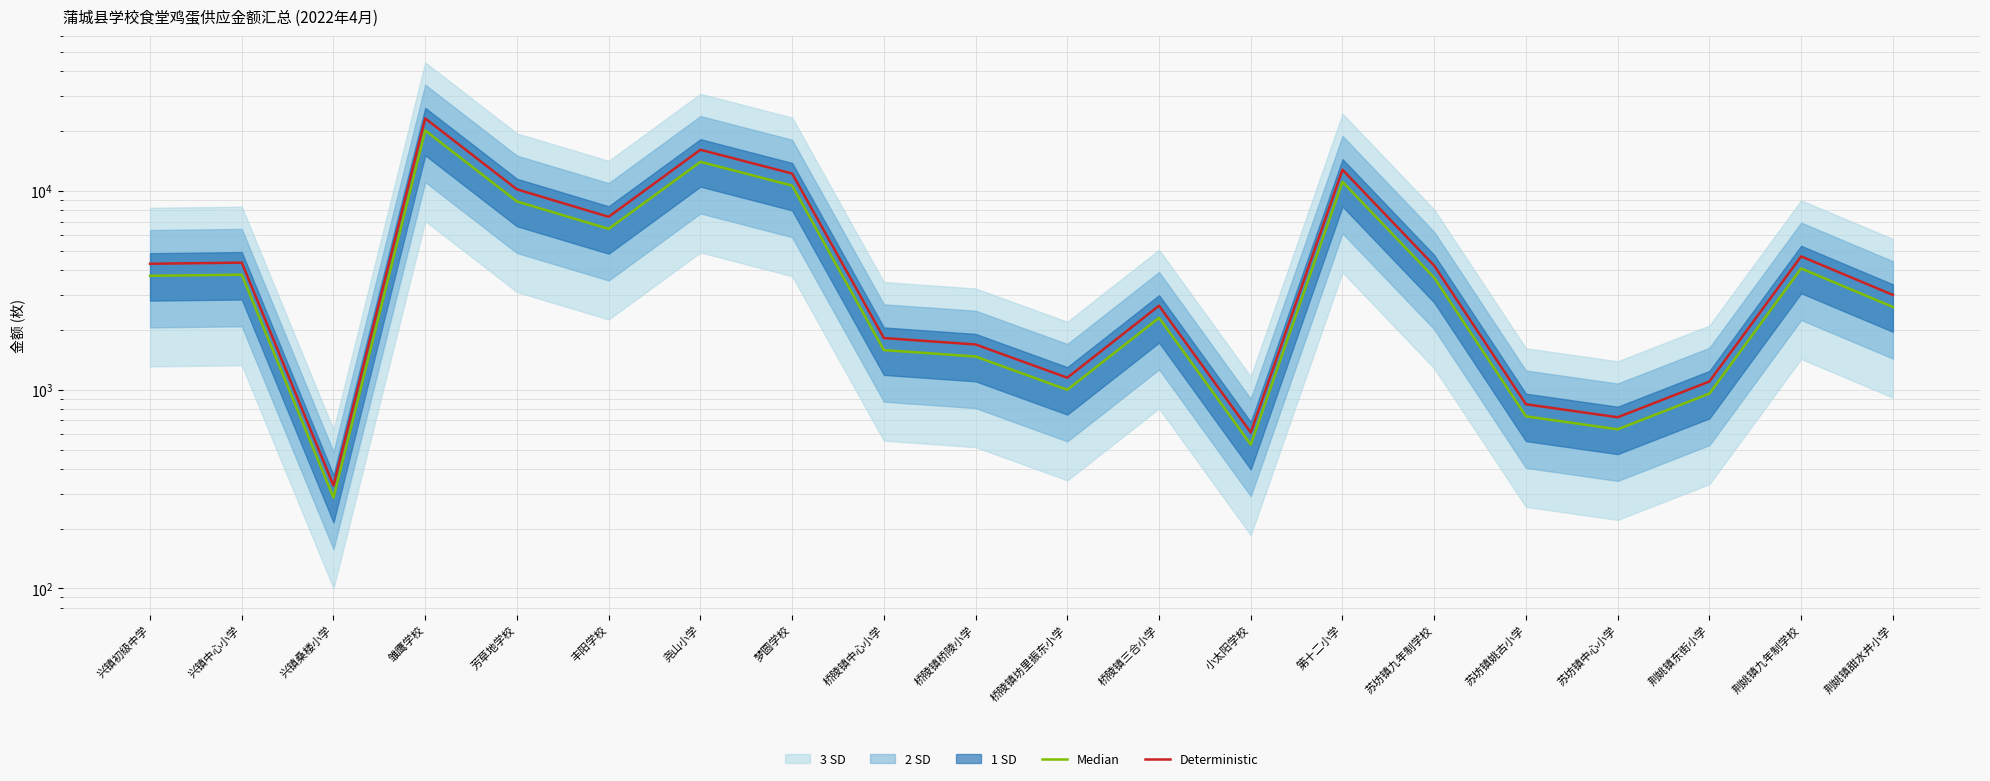

What is the highest value of the Median series?

20163.6